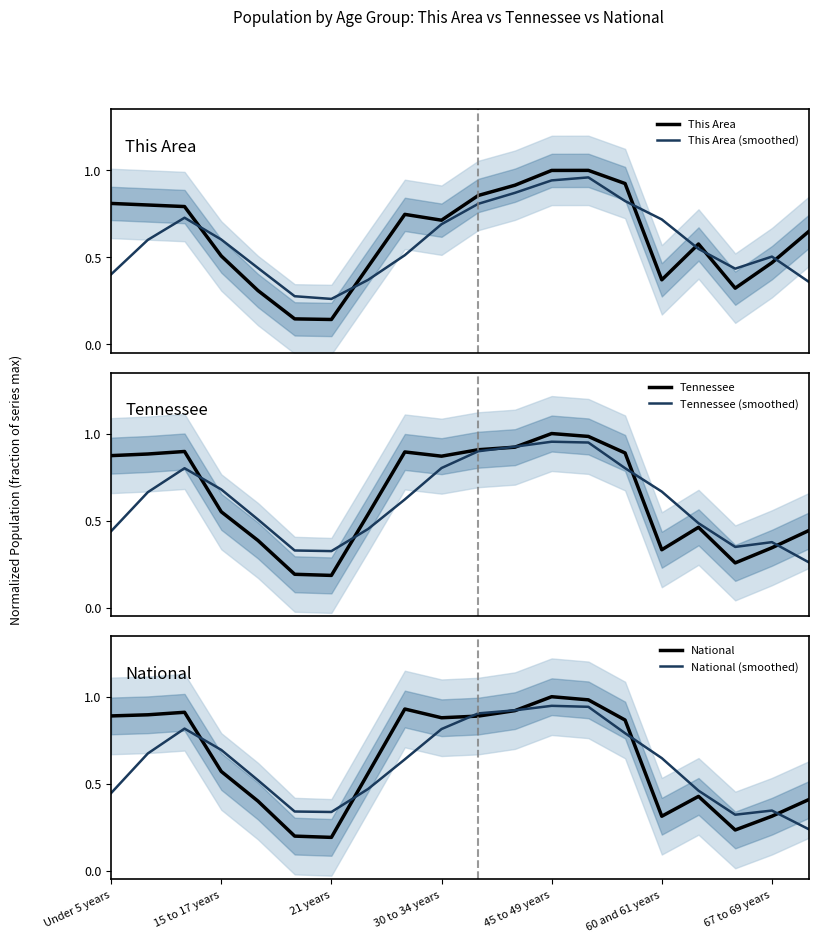

What is the difference between the maximum and minimum values in the National series?

0.8